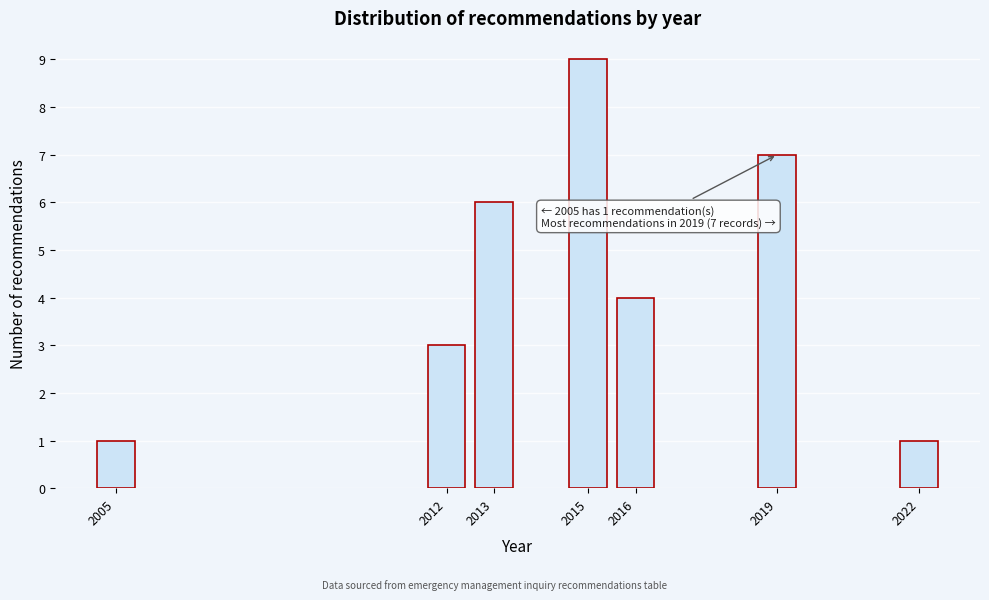

Reading right to left, what are all the values shown in this chart?

2022=1	2019=7	2016=4	2015=9	2013=6	2012=3	2005=1